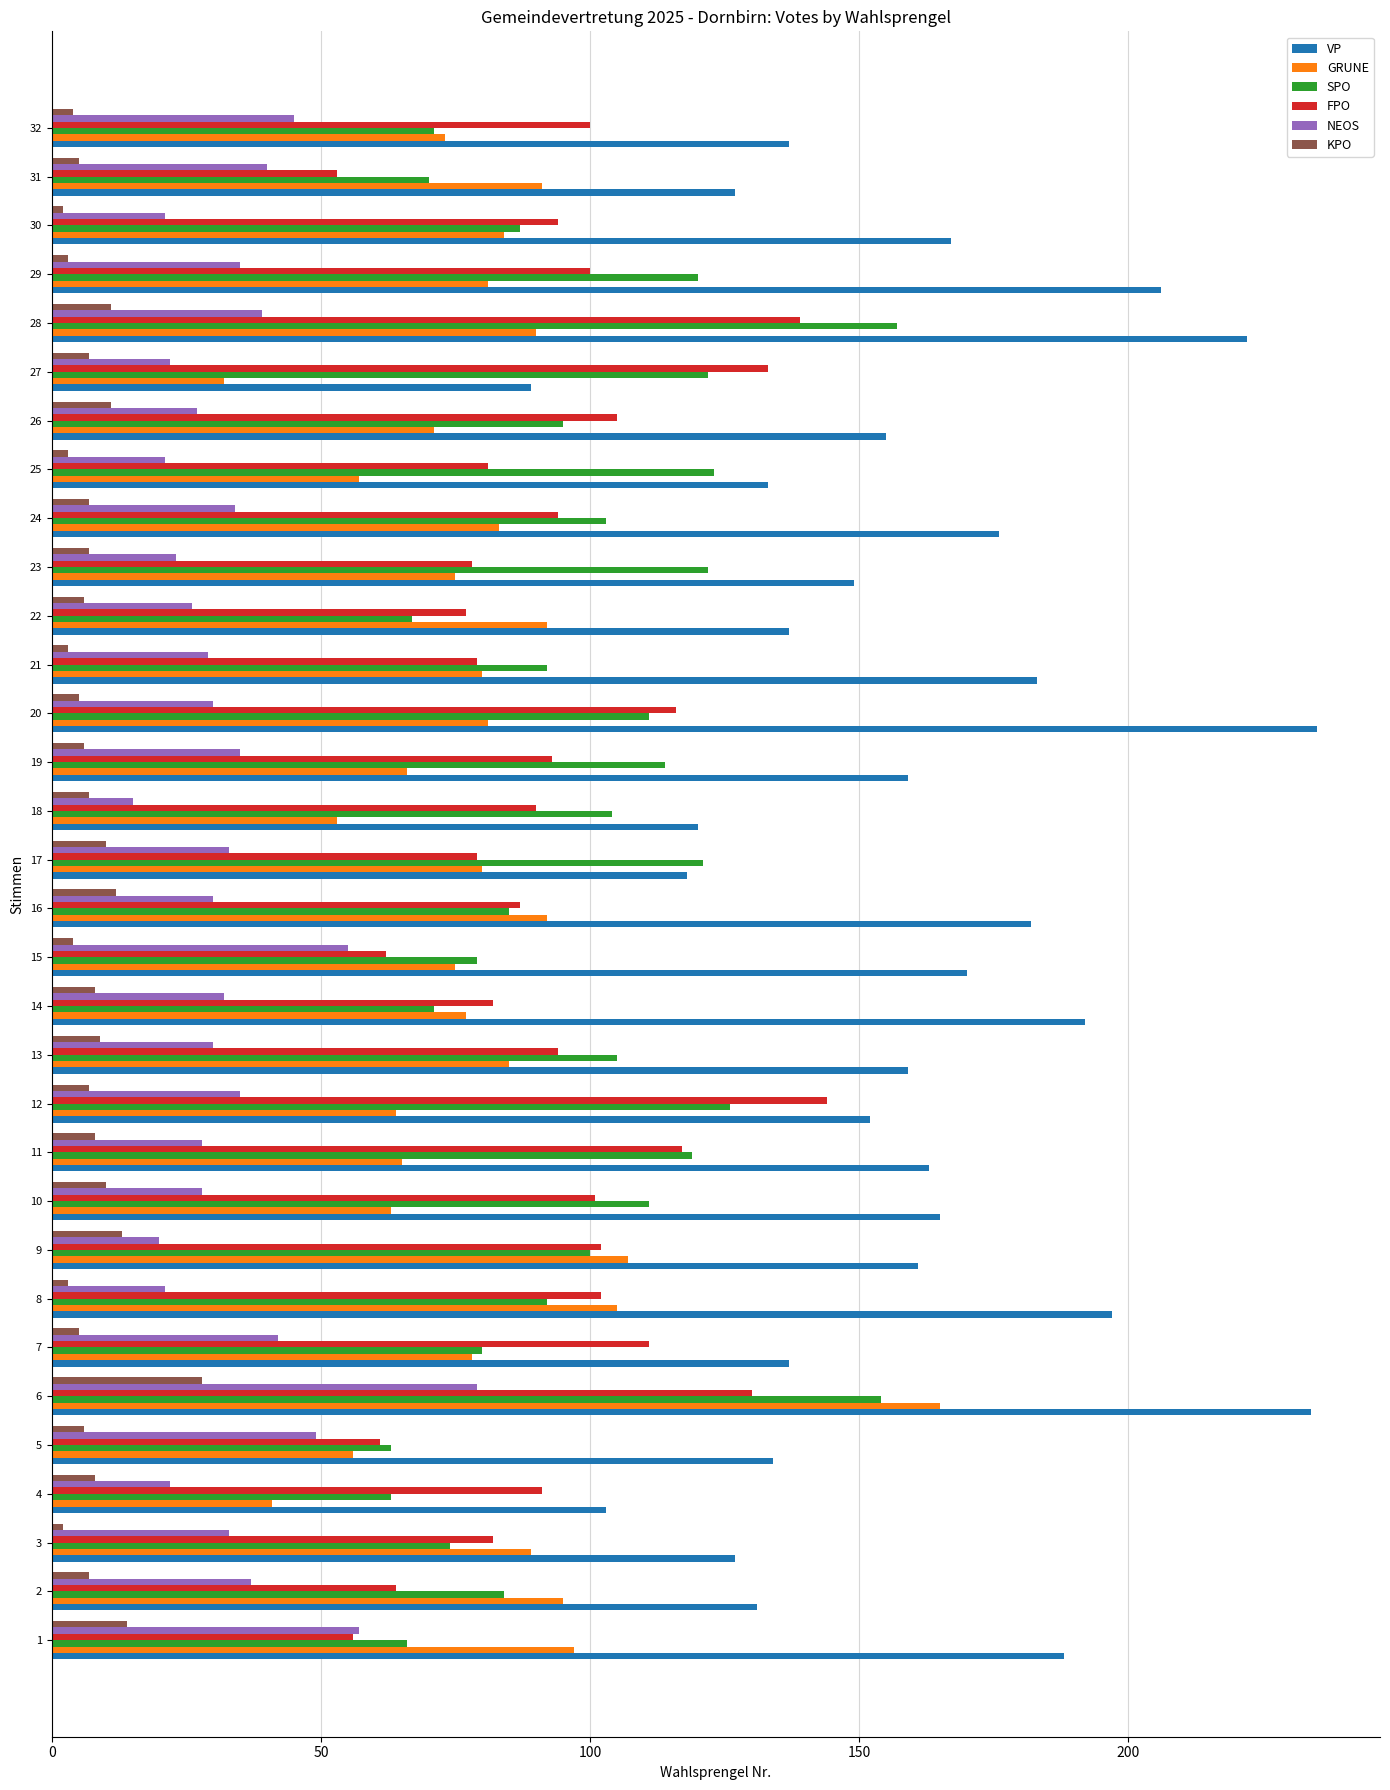

What are all the series names shown in the legend?

VP, GRUNE, SPO, FPO, NEOS, KPO